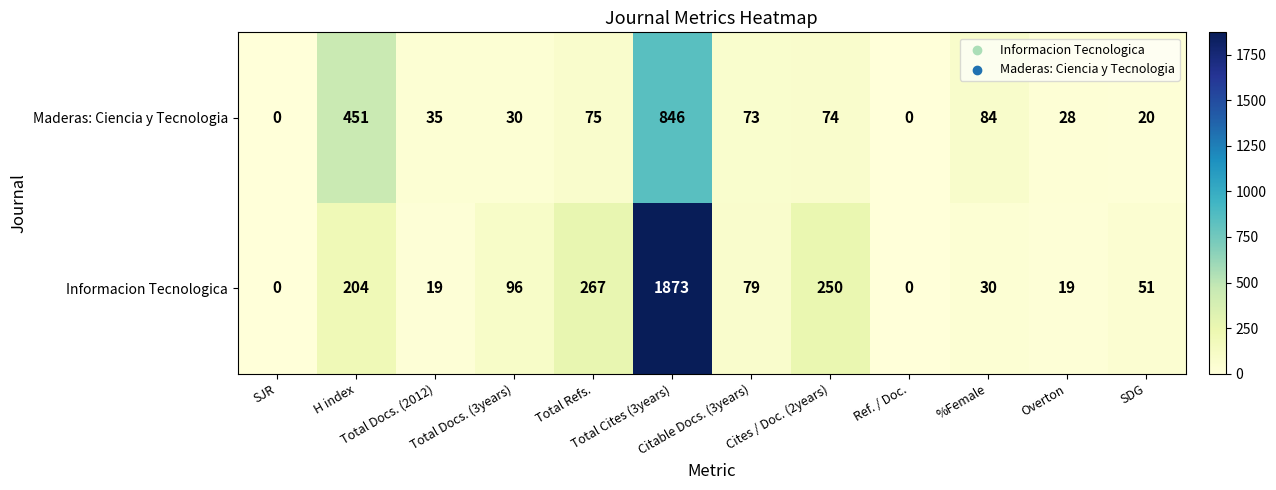

How many data points does each series have?

12